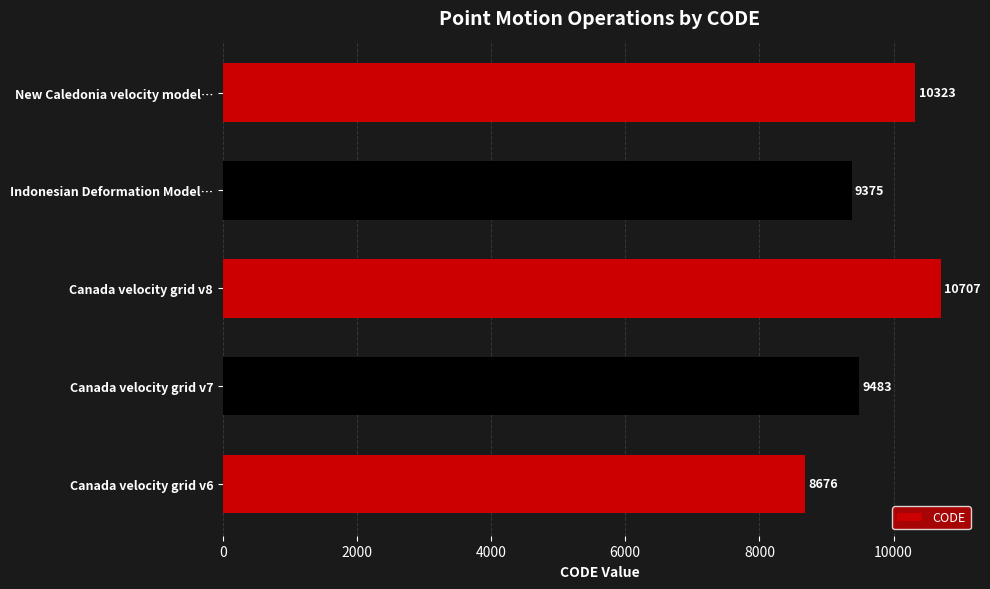

At which label is the value closest to 9691?

Canada velocity grid v7